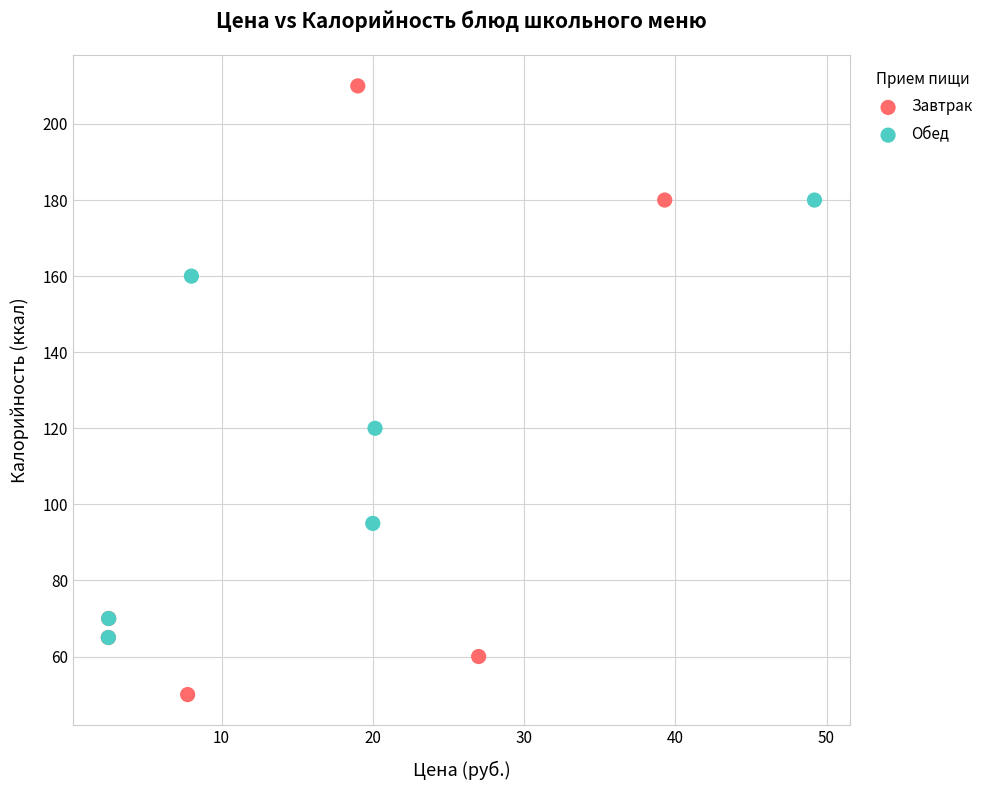

Which series has the largest Y range (max minus min)?

Завтрак